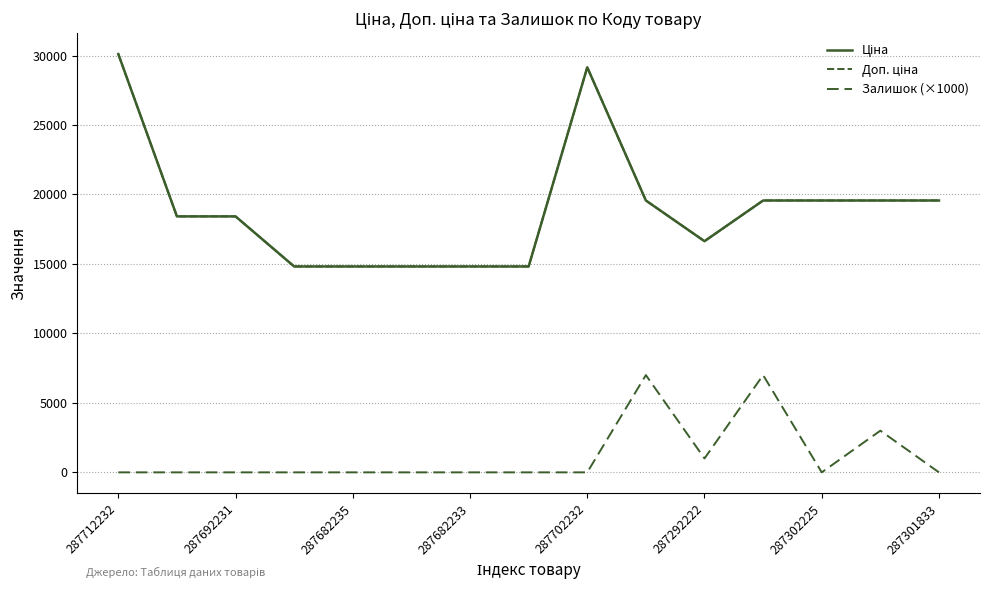

Does the chart have visible grid lines?

Yes